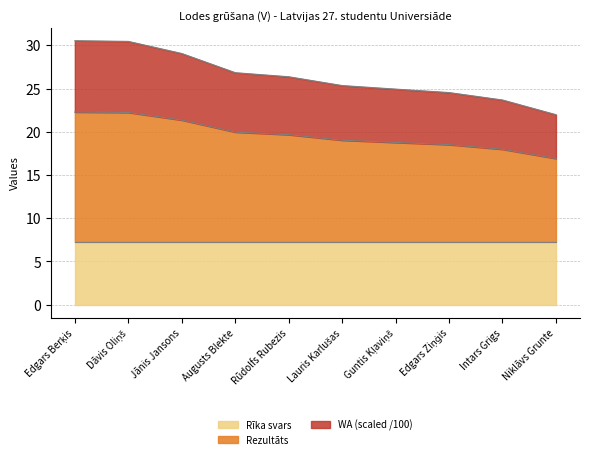

What is the maximum value for Rīka svars?

7.3